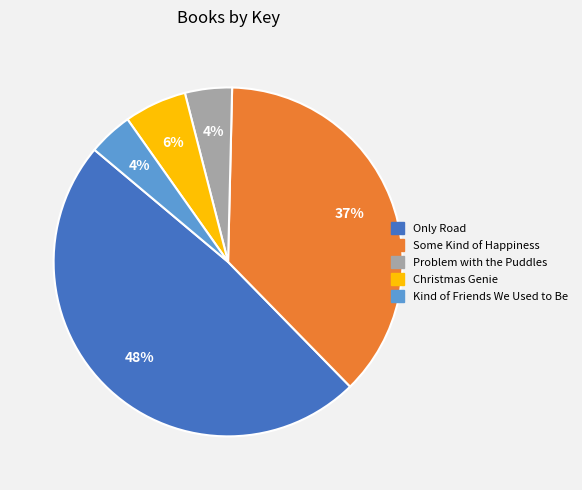

Is there a majority slice in this chart?

No